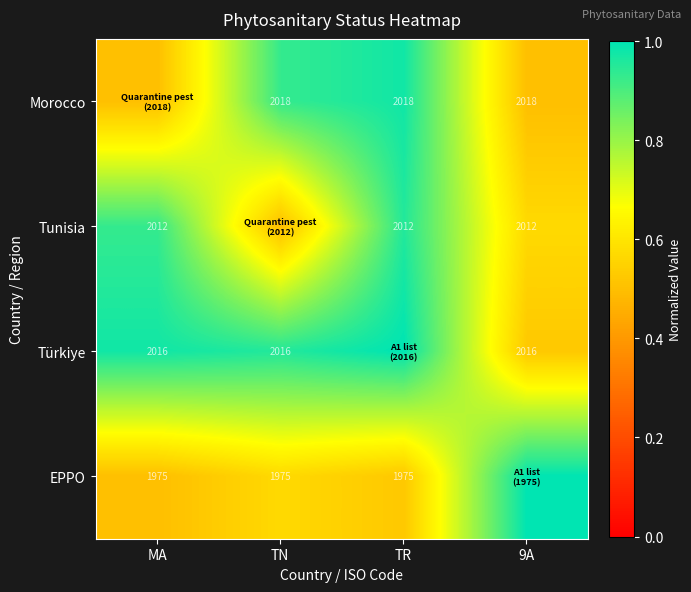

True or false: Morocco has a value of 2018.0 at TN.

True